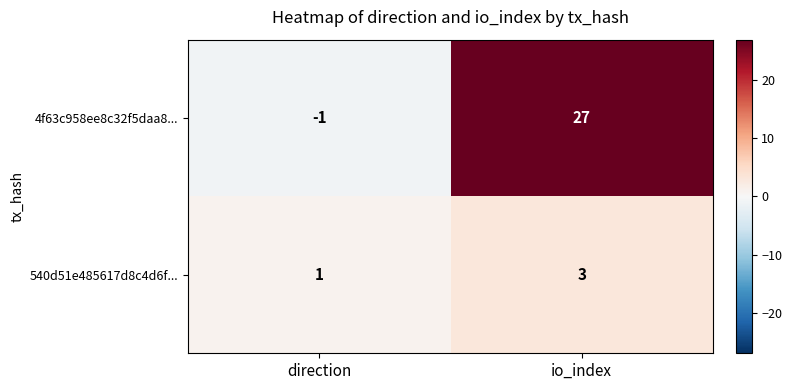

What is the greatest value displayed?

27